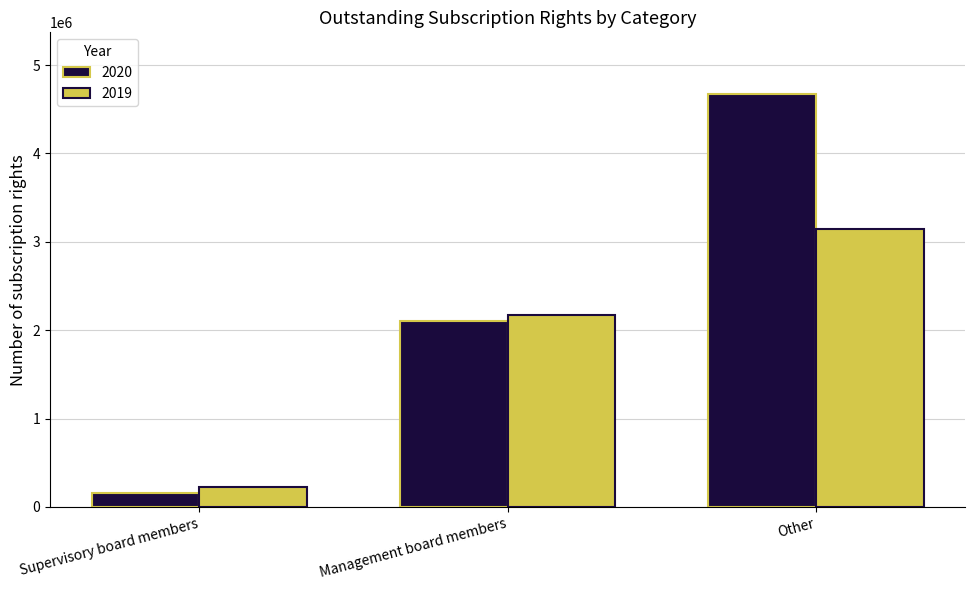

What is the difference between the maximum and minimum values in the 2019 series?

2924043